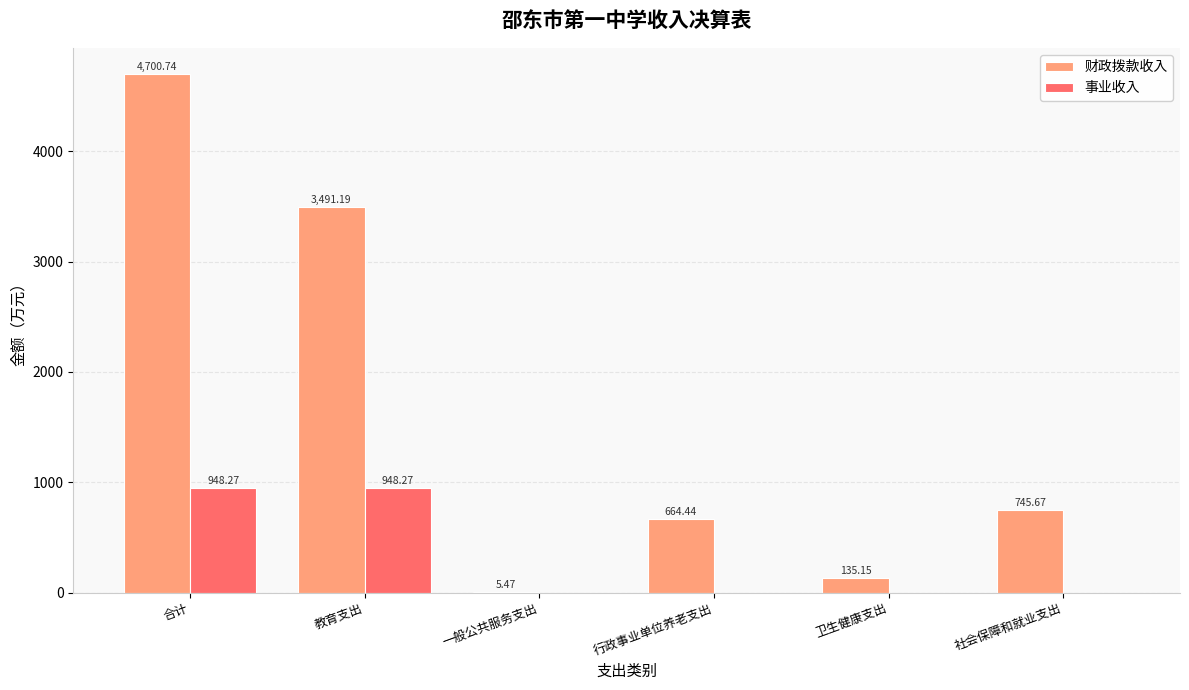

At which category does the chart reach its peak across all series?

合计